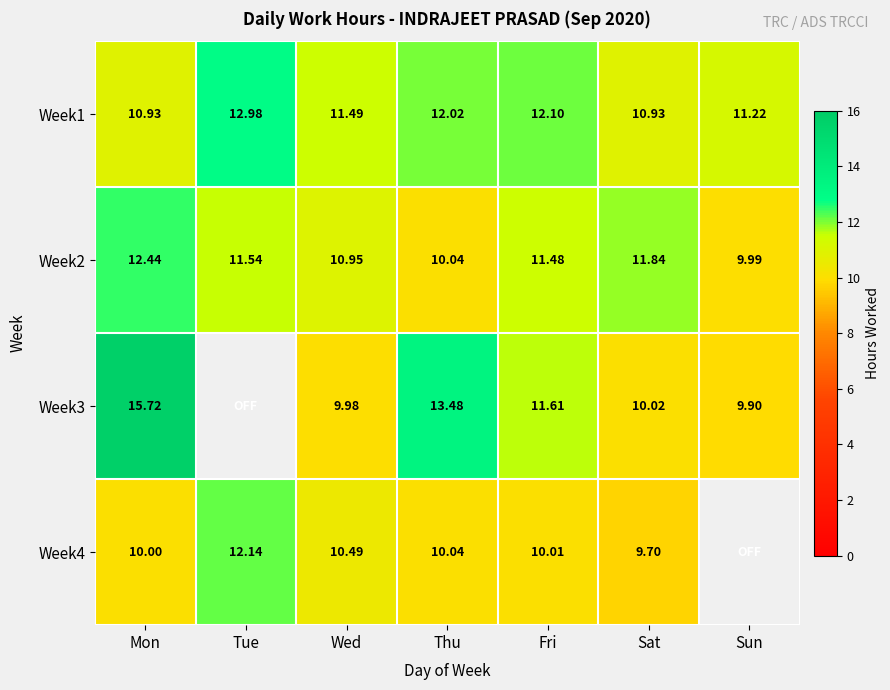

Is the value of Week1 at Sun greater than the value of Week3 at Thu?

No